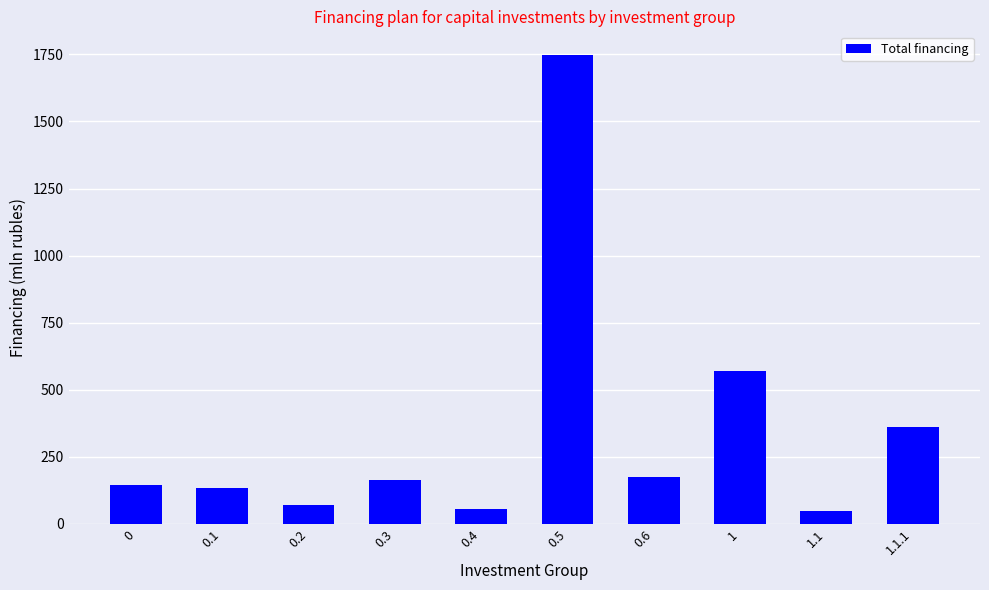

What is the minimum value shown in the chart?

48.1